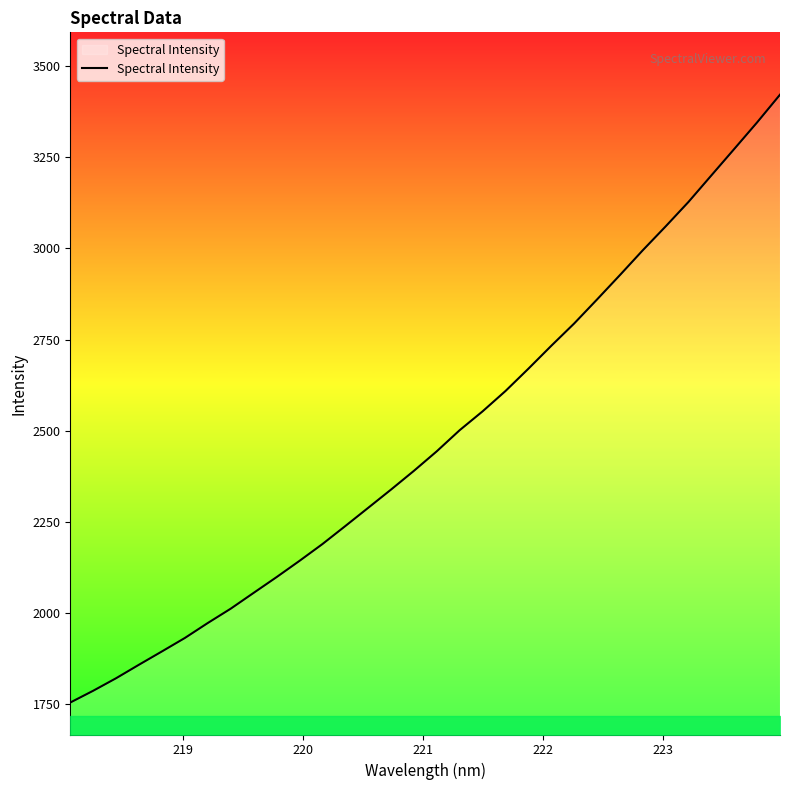

What is the average value?

2477.5